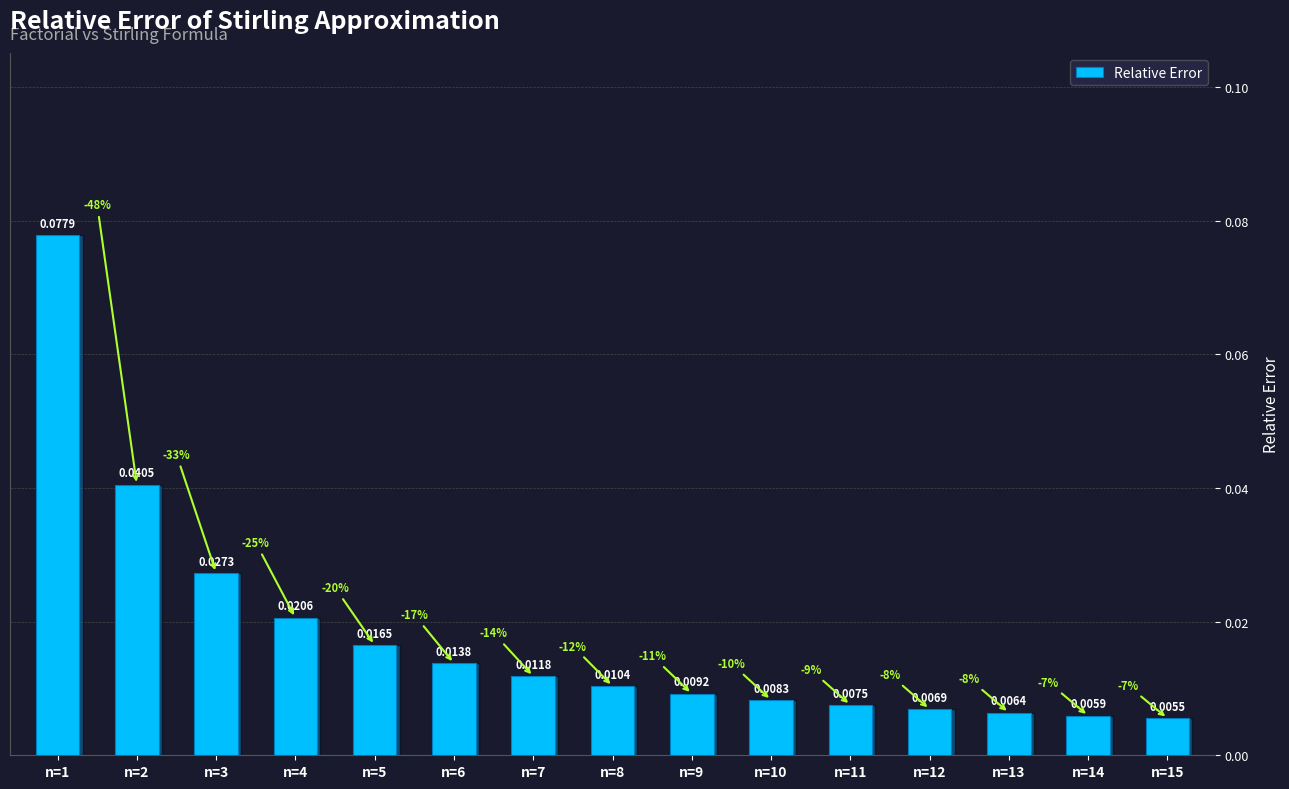

Between n=11 and n=14, which is larger?

n=11